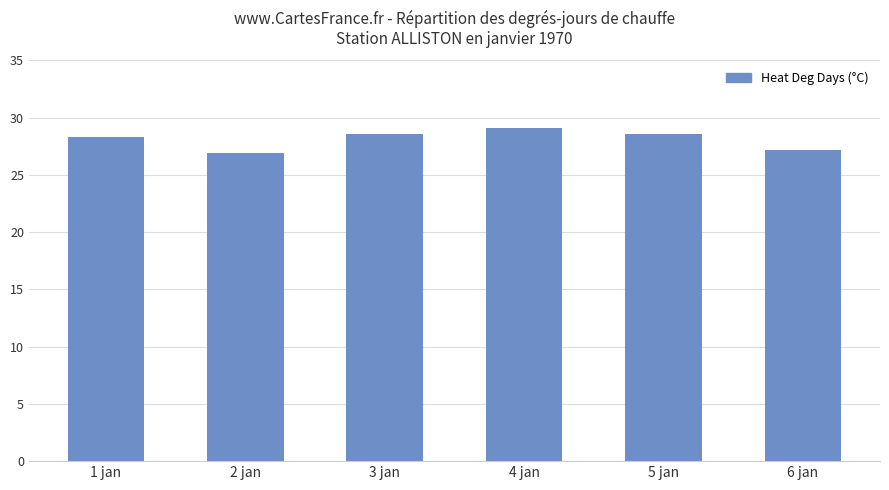

At which label does the data first exceed 28?

1 jan